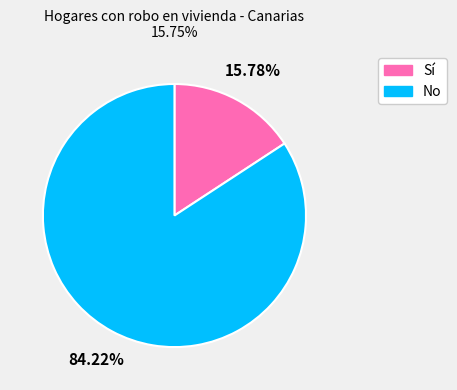

True or false: Sí accounts for 29% of the total.

False